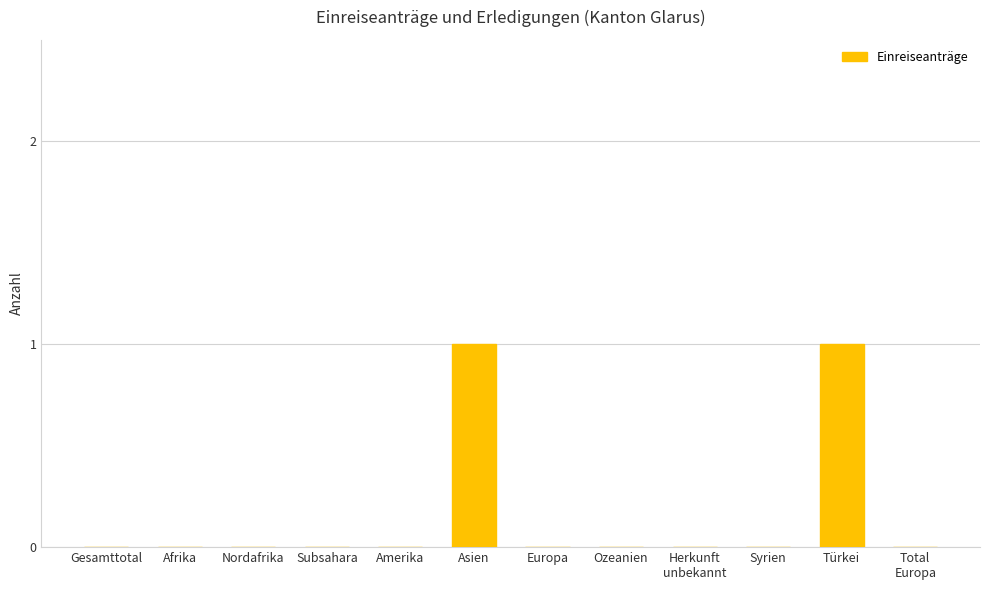

The chart shows a value of 0 at Nordafrika. True or false?

True